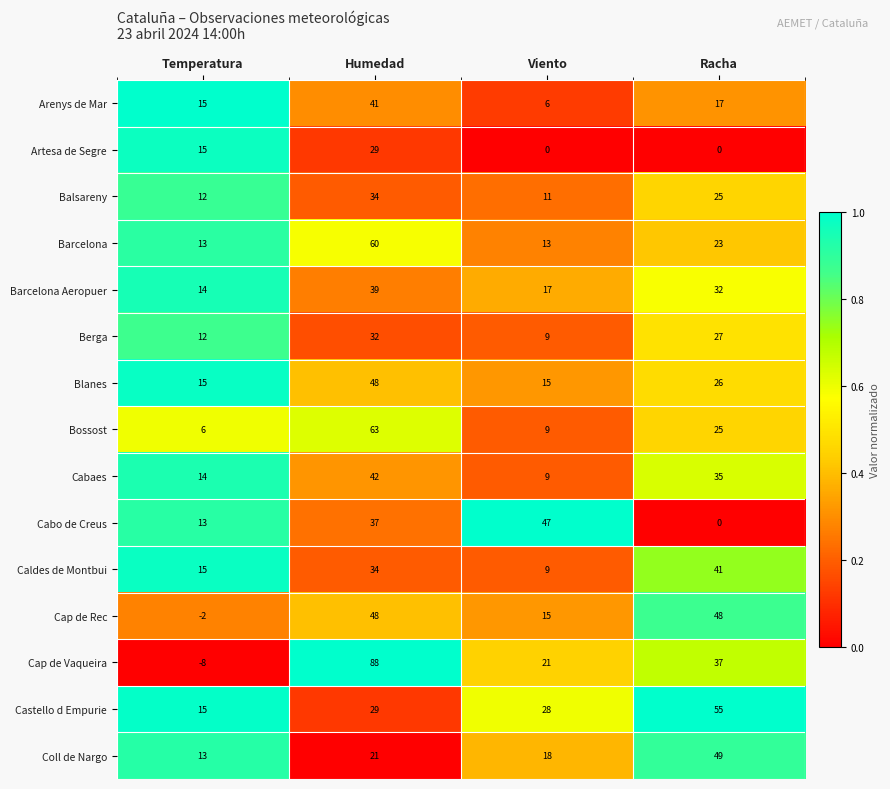

What is the difference between the highest and lowest values at Humedad?

67